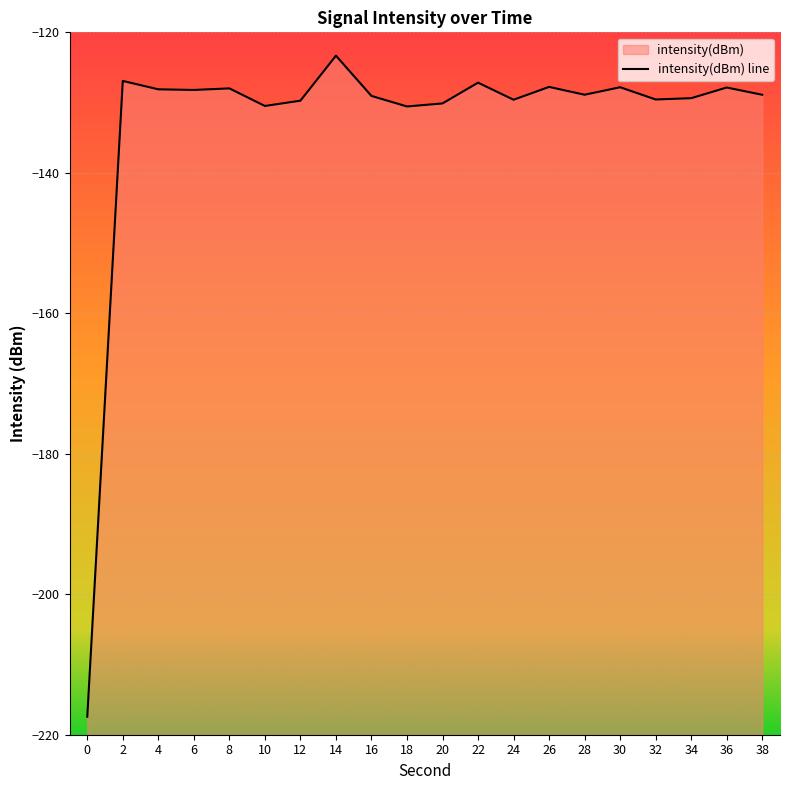

What is the minimum value shown in the chart?

-217.4